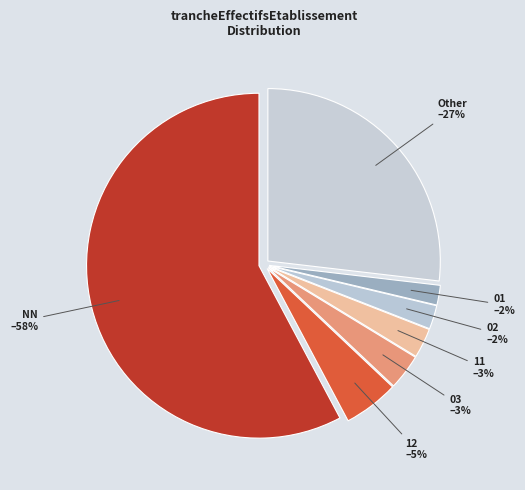

Between NN and 03, which is larger?

NN